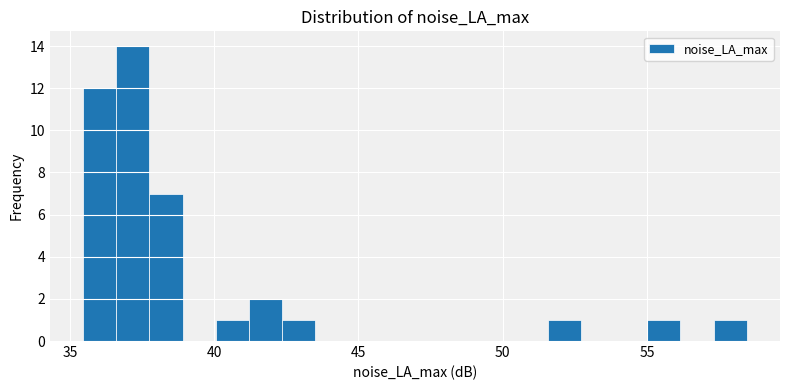

Read against the x-axis, roughly where is the centre of the tallest bar?

37.0